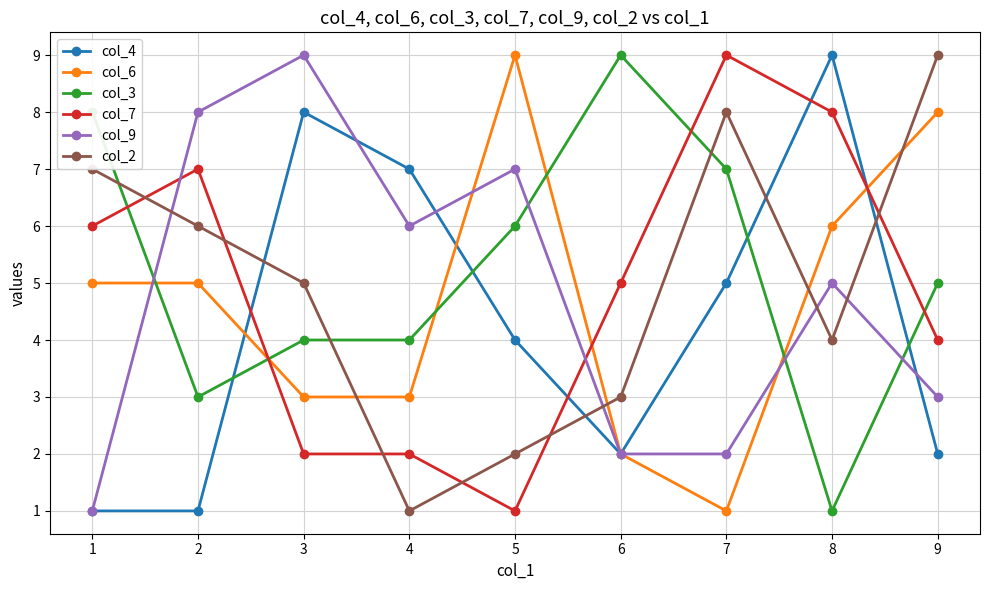

True or false: col_2 and col_9 intersect in this chart.

True